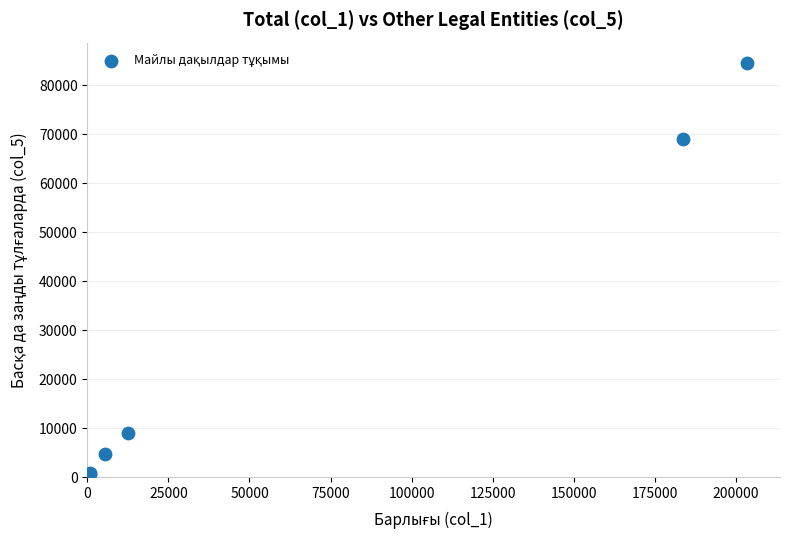

What Y value in the scatter plot is closest to 42235?

68985.3